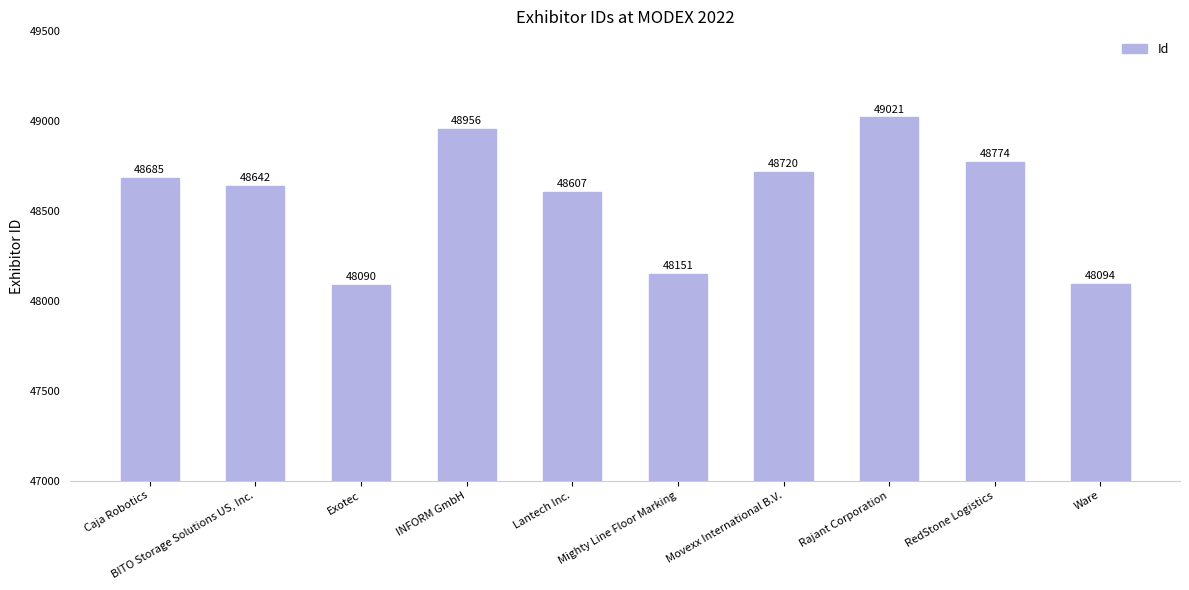

Rank the categories by value from lowest to highest.

Exotec, Ware, Mighty Line Floor Marking, Lantech Inc., BITO Storage Solutions US, Inc., Caja Robotics, Movexx International B.V., RedStone Logistics, INFORM GmbH, Rajant Corporation